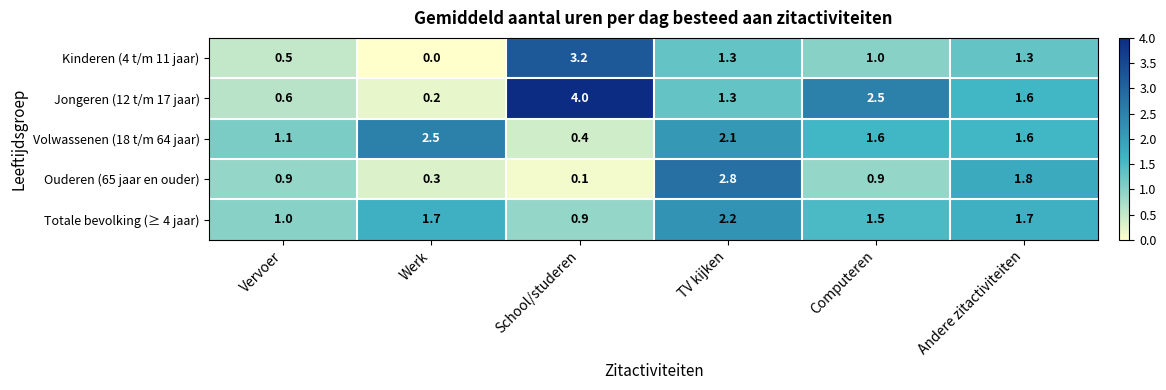

How many distinct data groups are displayed?

5